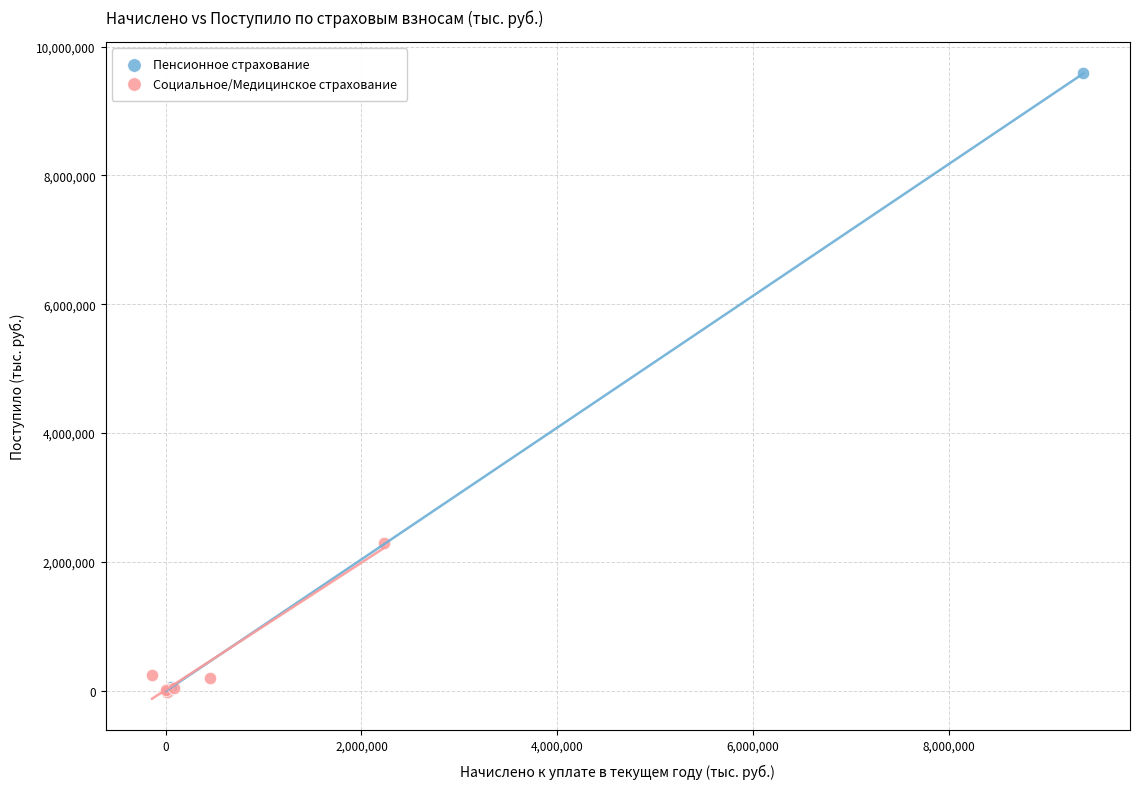

Which series reaches the maximum Y coordinate?

Пенсионное страхование